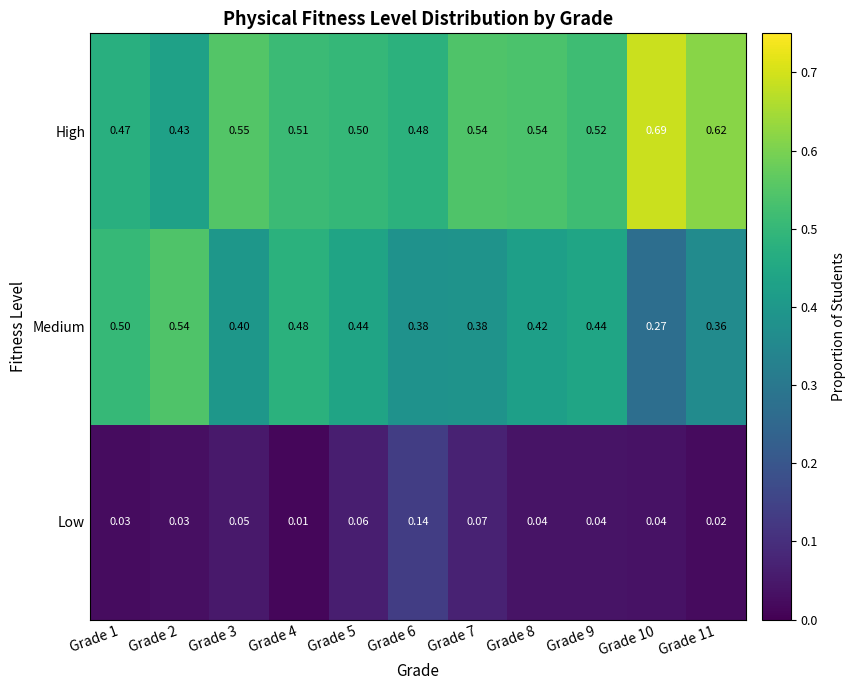

Which label corresponds to the largest value in the chart?

Grade 10